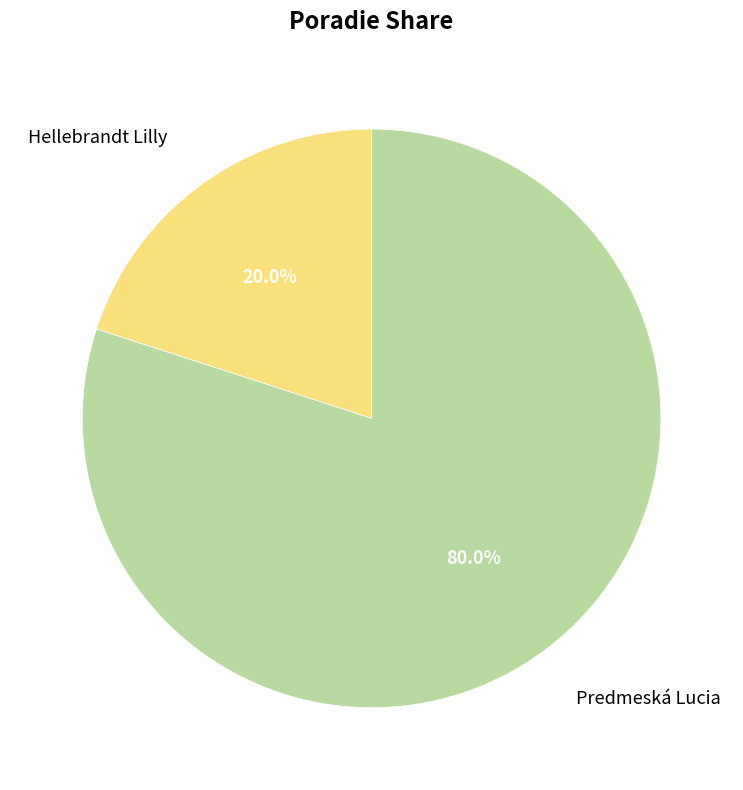

To the nearest percent, what is the difference between the Hellebrandt Lilly and Predmeská Lucia slice percentages?

60%